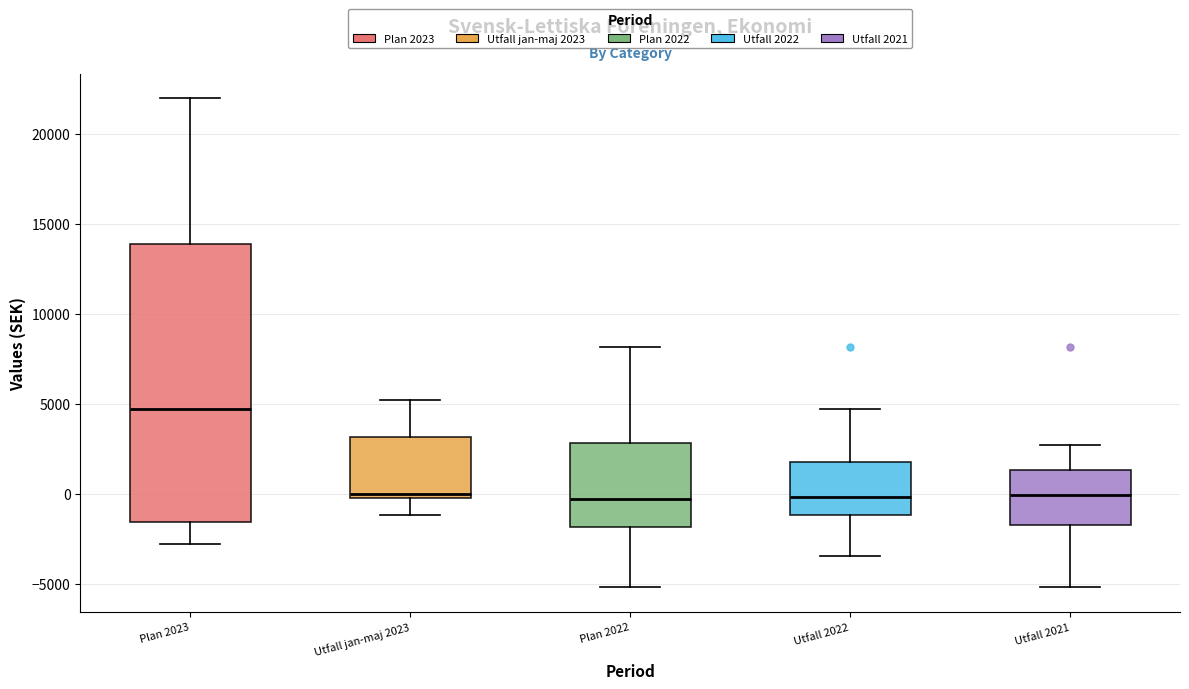

Reading left to right, transcribe this box plot: for each box, give where its median line is, the range the box spans, and where its two whiskers end, as read against the y-axis. The values are not printed on the chart, so give them approximately, as read against the axis.

Plan 2023: median 4500, box -1500 to 14000, whiskers -3000 to 22000
Utfall jan-maj 2023: median 0 (just above the box's lower edge), box 0 to 3000, whiskers -1000 to 5000
Plan 2022: median -500, box -2000 to 3000, whiskers -5000 to 8000
Utfall 2022: median 0, box -1000 to 2000, whiskers -3500 to 4500
Utfall 2021: median 0, box -1500 to 1500, whiskers -5000 to 2500